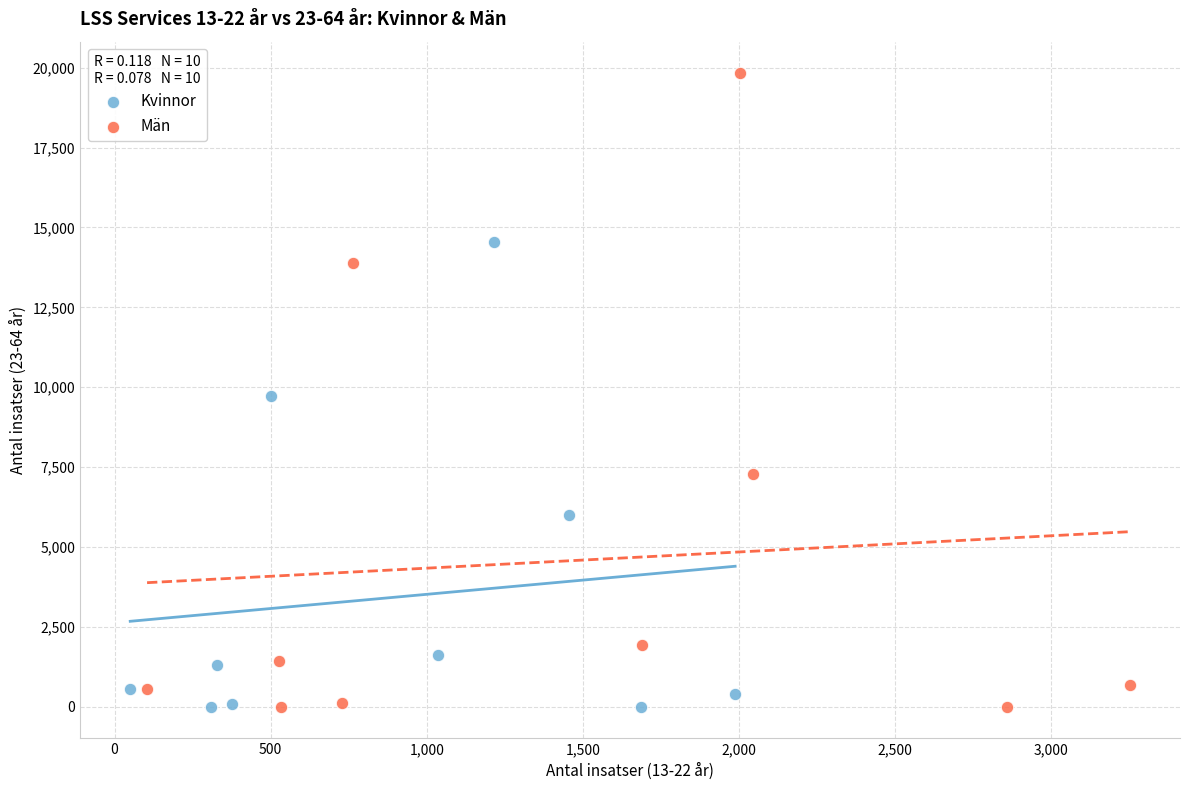

Which series has the widest spread of Y values?

Män